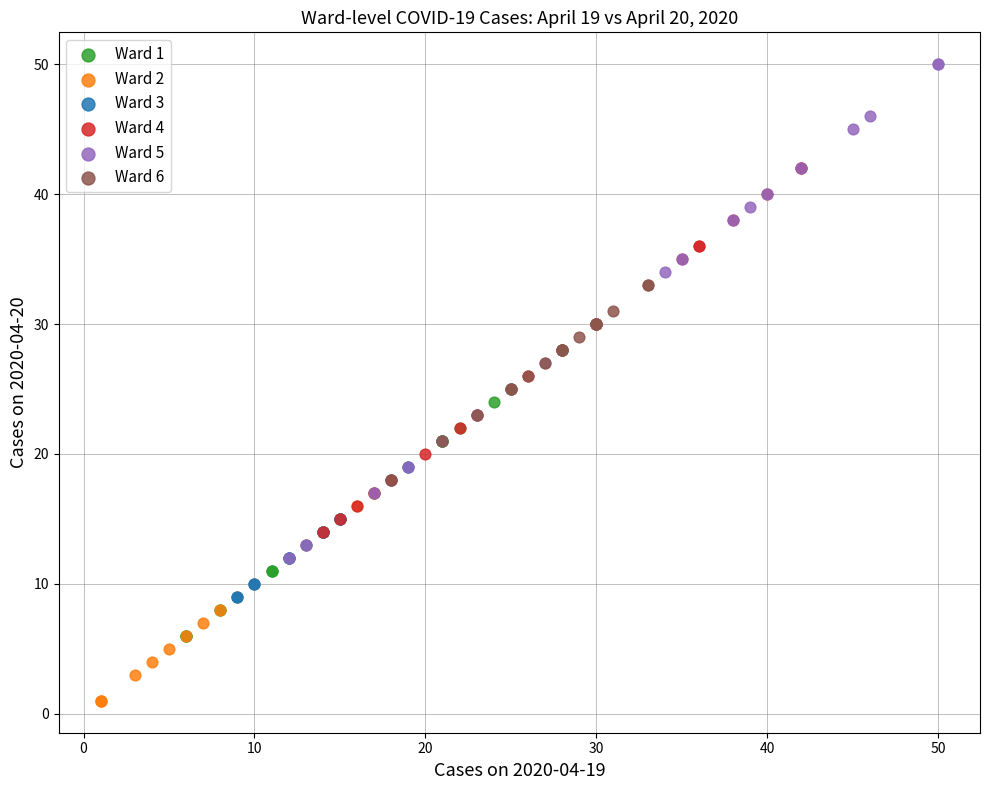

Which series reaches the maximum Y coordinate?

Ward 5